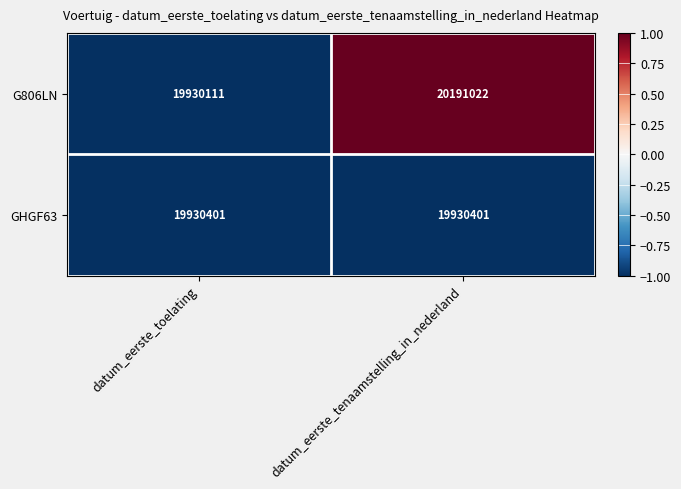

How many data points does each series have?

2